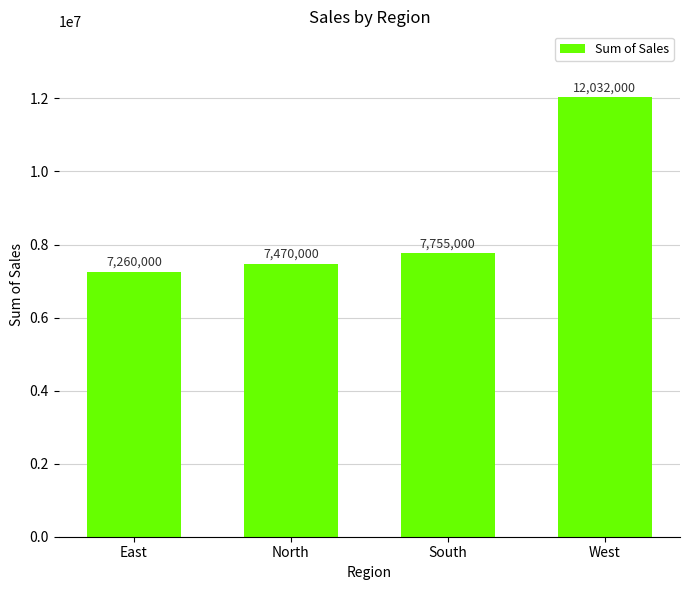

How many data points are less than 7755000?

2